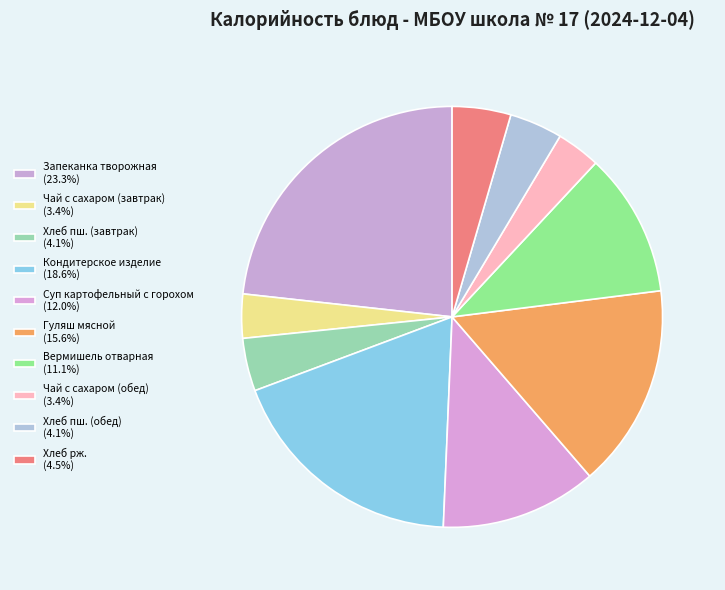

The Чай с сахаром (обед) slice represents 3% of the pie. True or false?

True